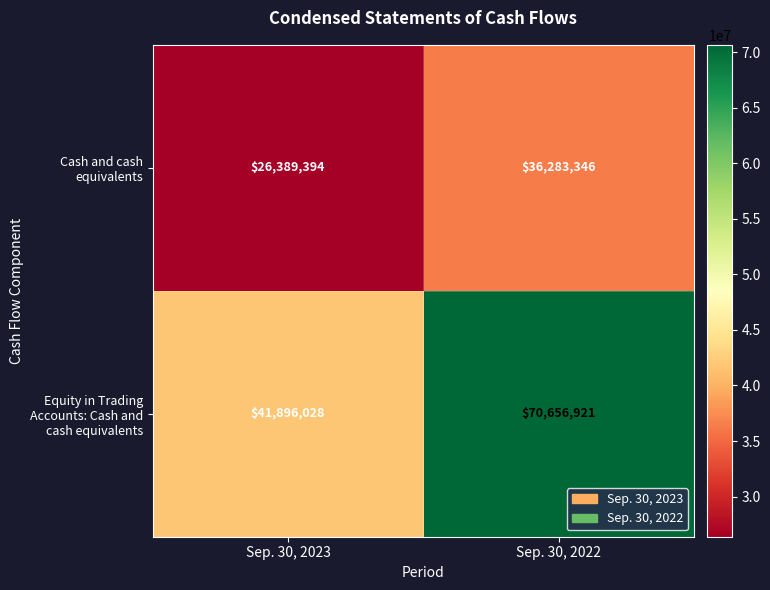

Which category has the lowest value across all series?

Sep. 30, 2023